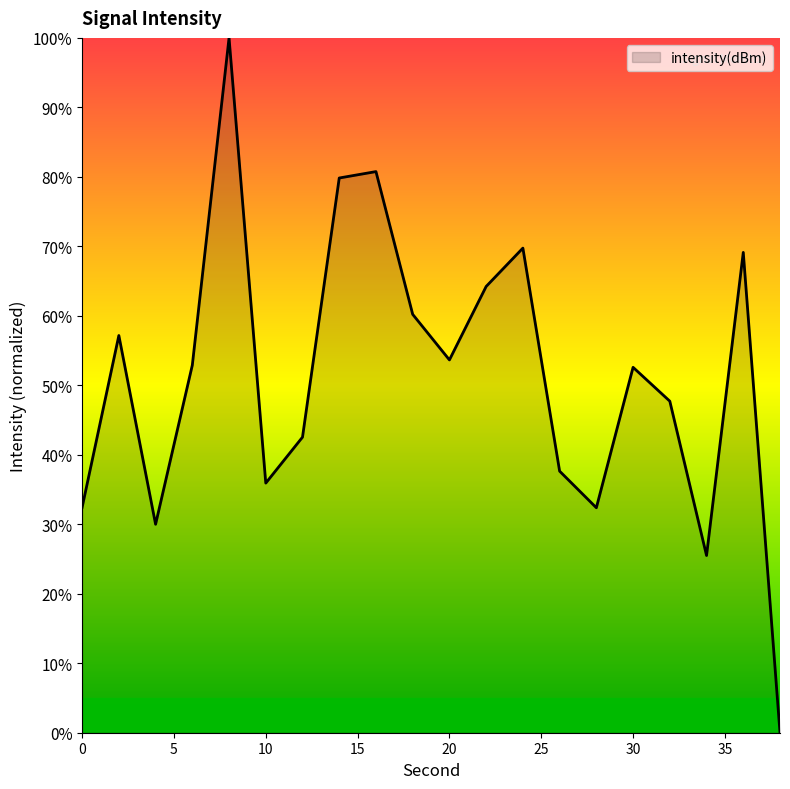

What is the maximum value shown in the chart?

100.0